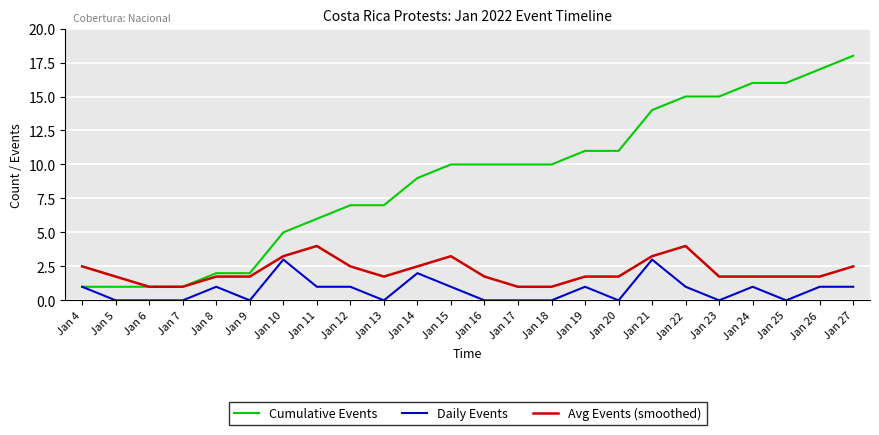

Count the number of data series in this chart.

3